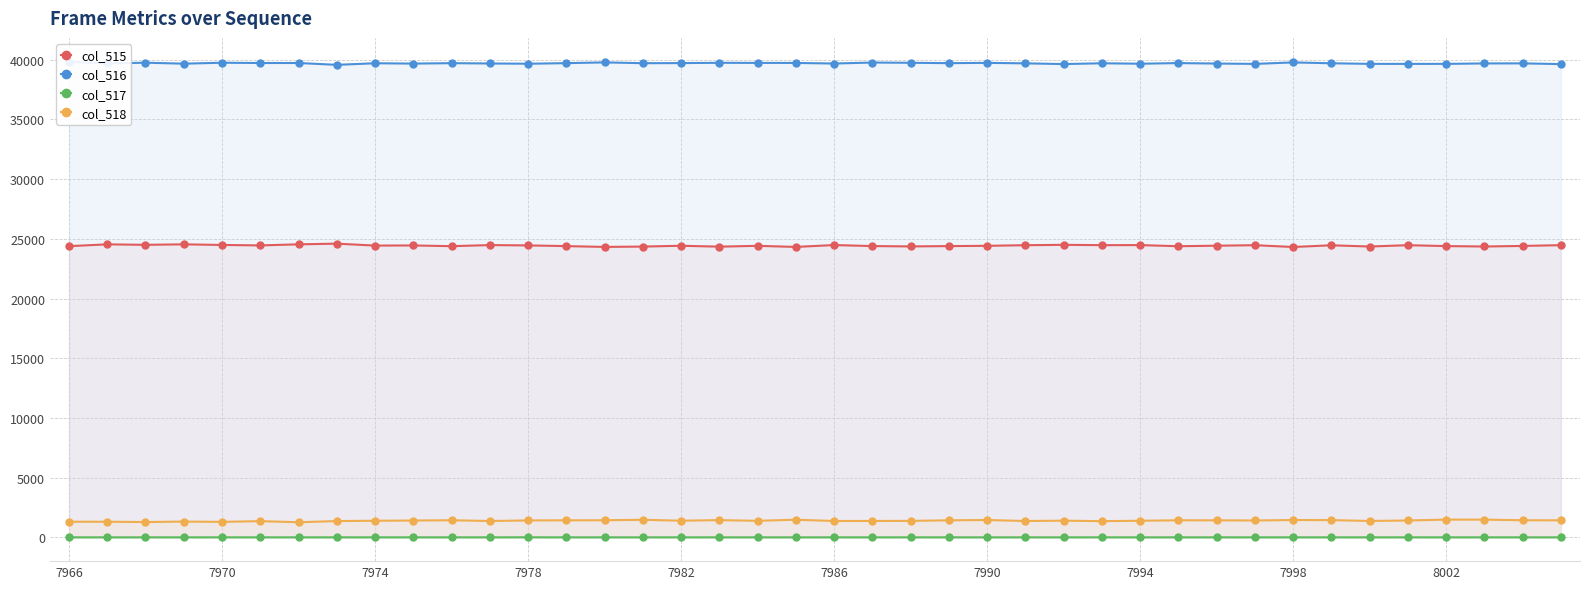

What are all the series names shown in the legend?

col_515, col_516, col_517, col_518